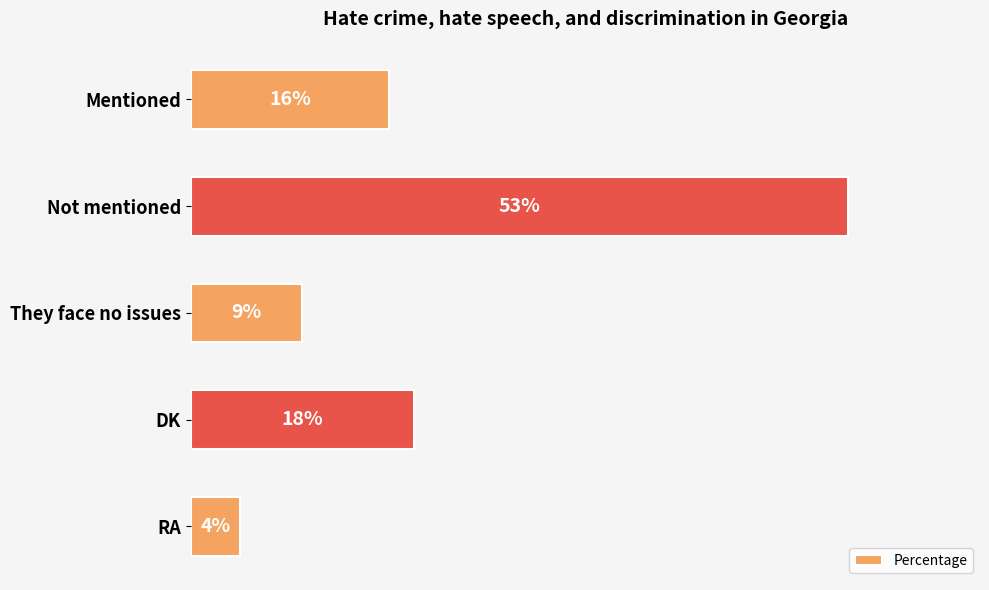

What is the label of the 2nd bar from the bottom?

DK